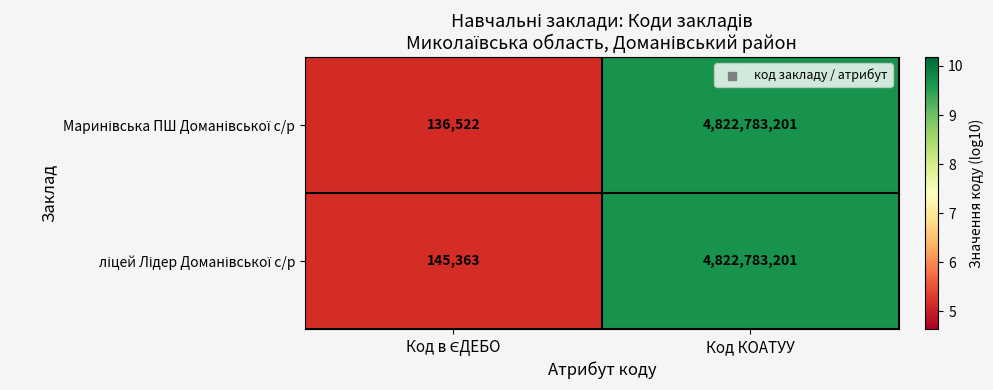

At which category is the sum across all series the highest?

Код КОАТУУ